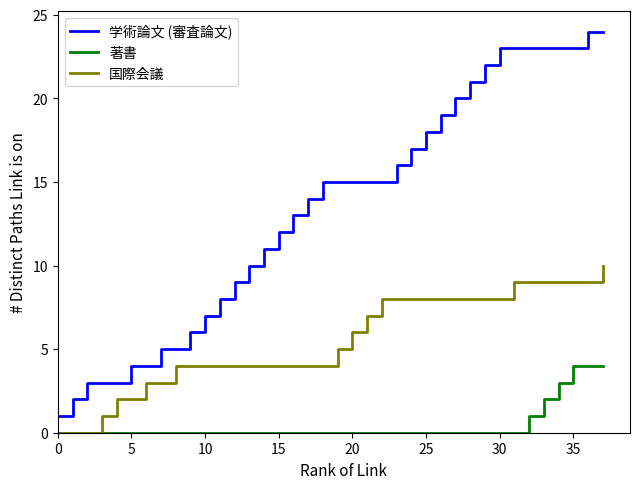

What is the maximum value for 著書?

4